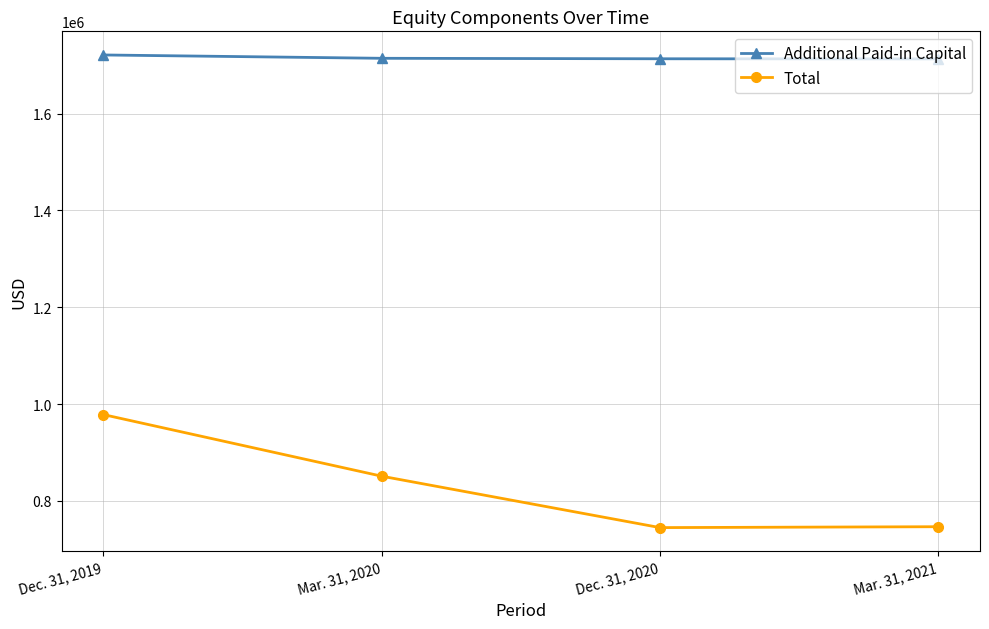

What is the total value across all series at Mar. 31, 2021?

2459899